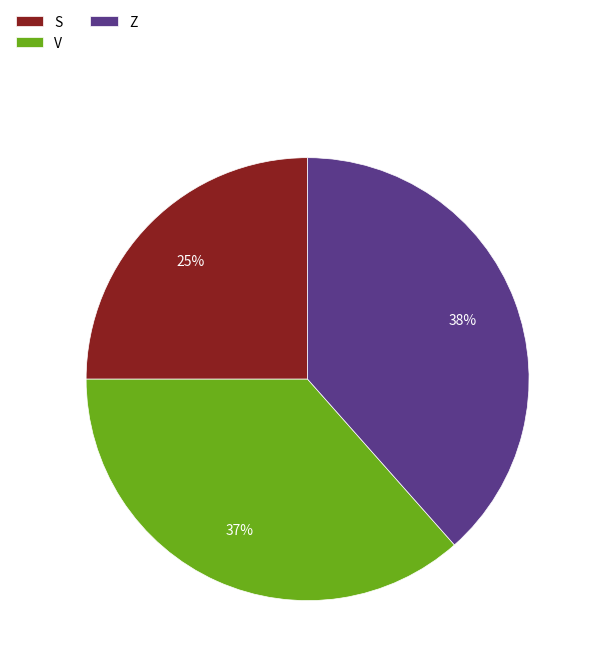

How many segments does this pie chart have?

3